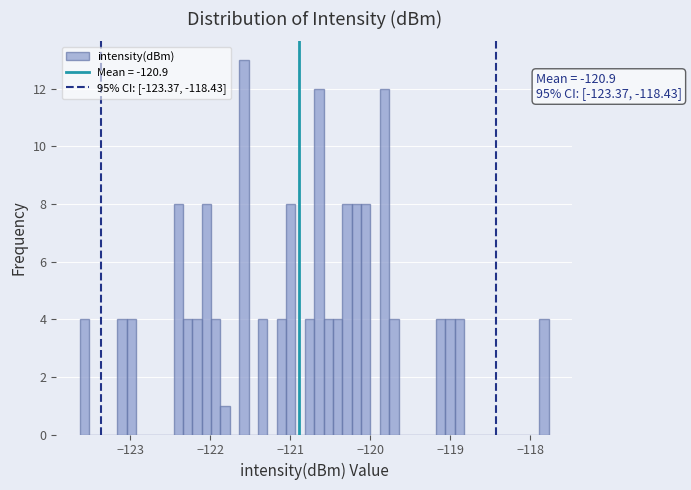

Around what value on the x-axis is the tallest bar? Give the approximate position of its centre, as read against the axis.

-121.6